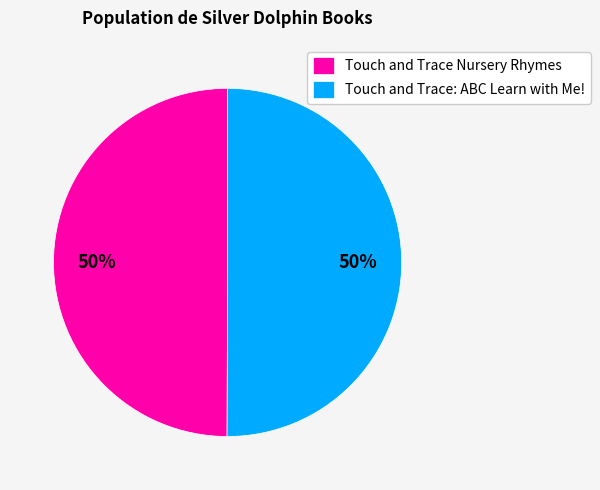

Combined, do Touch and Trace Nursery Rhymes and Touch and Trace: ABC Learn with Me! account for over 50%?

Yes